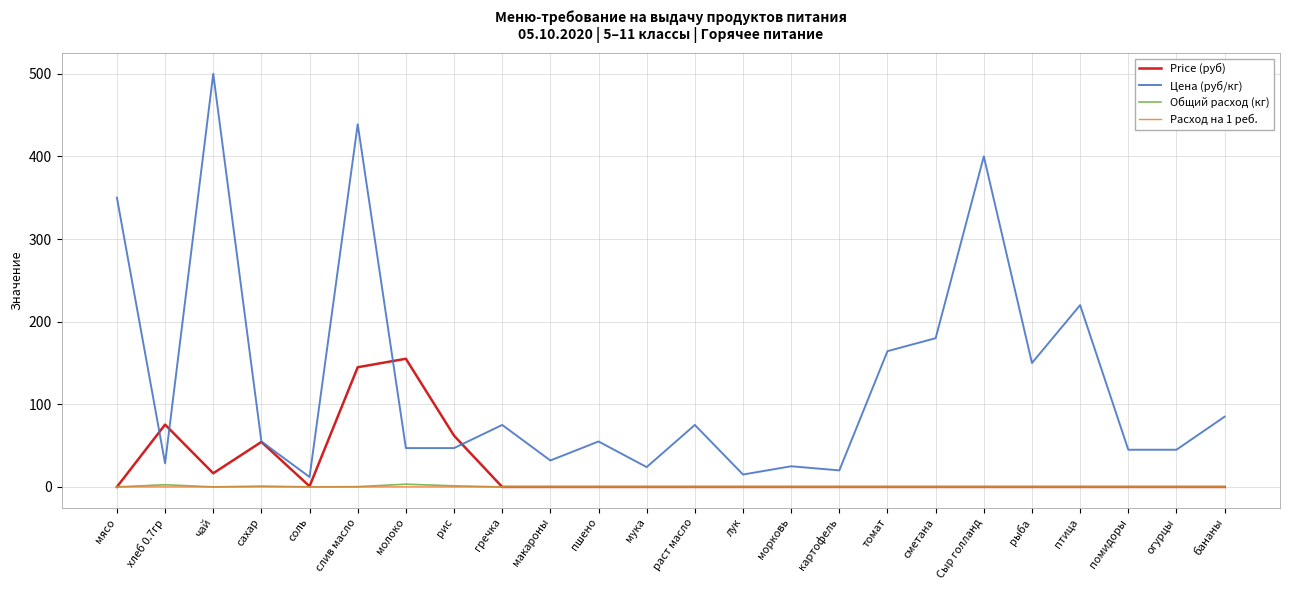

What is the difference between the second highest and minimum values in the Расход на 1 реб. series?

0.1